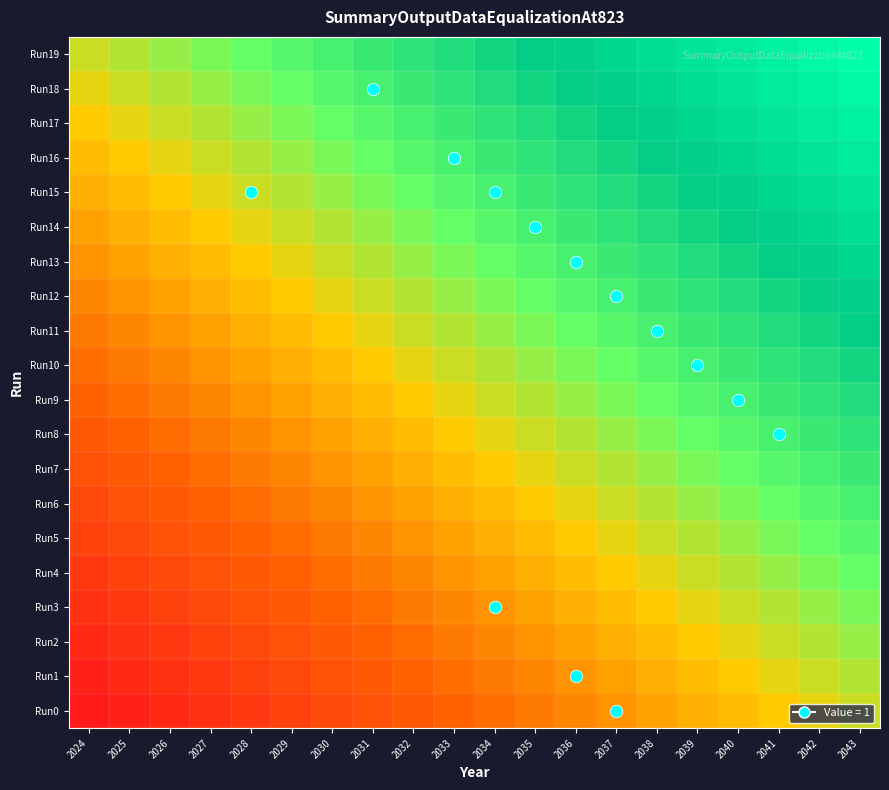

Which series has the widest spread of values?

Run0